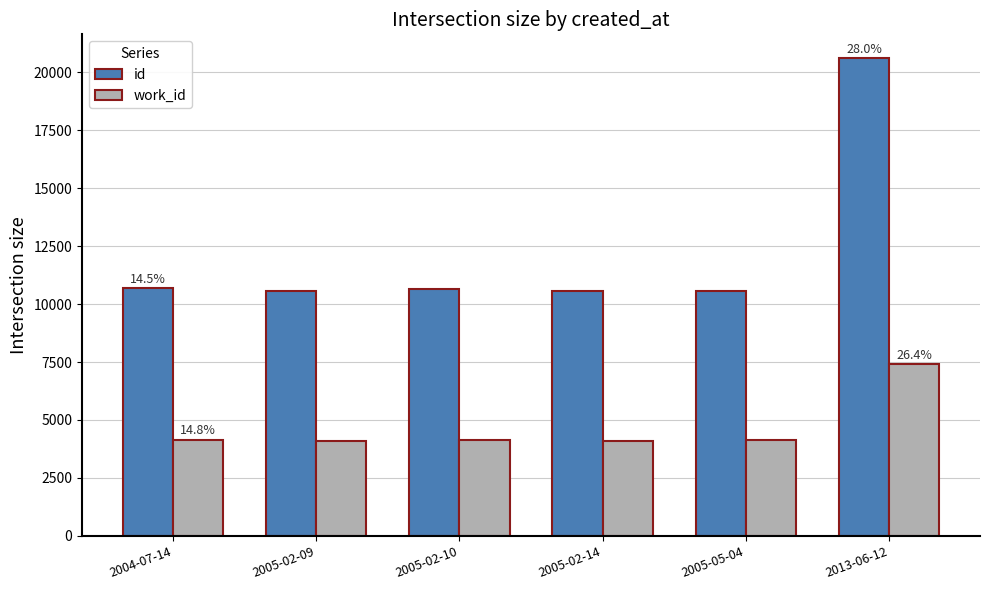

What is the difference between the maximum and second lowest values in the work_id series?

3299